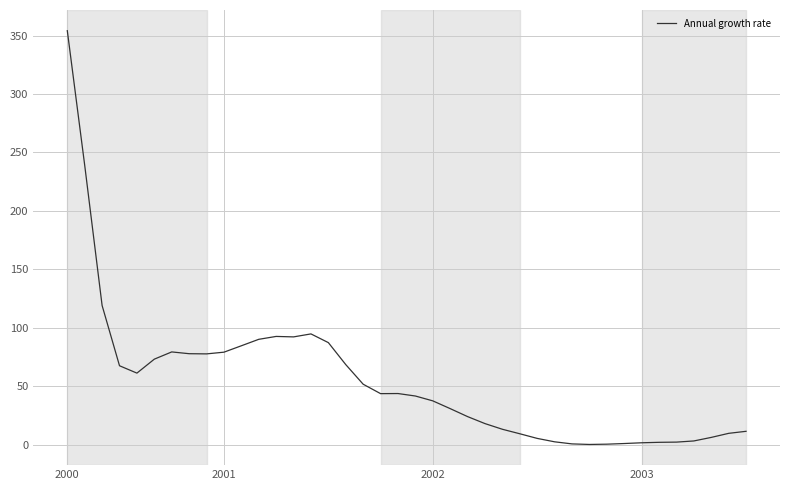

What is the difference between the maximum and minimum values?

354.1